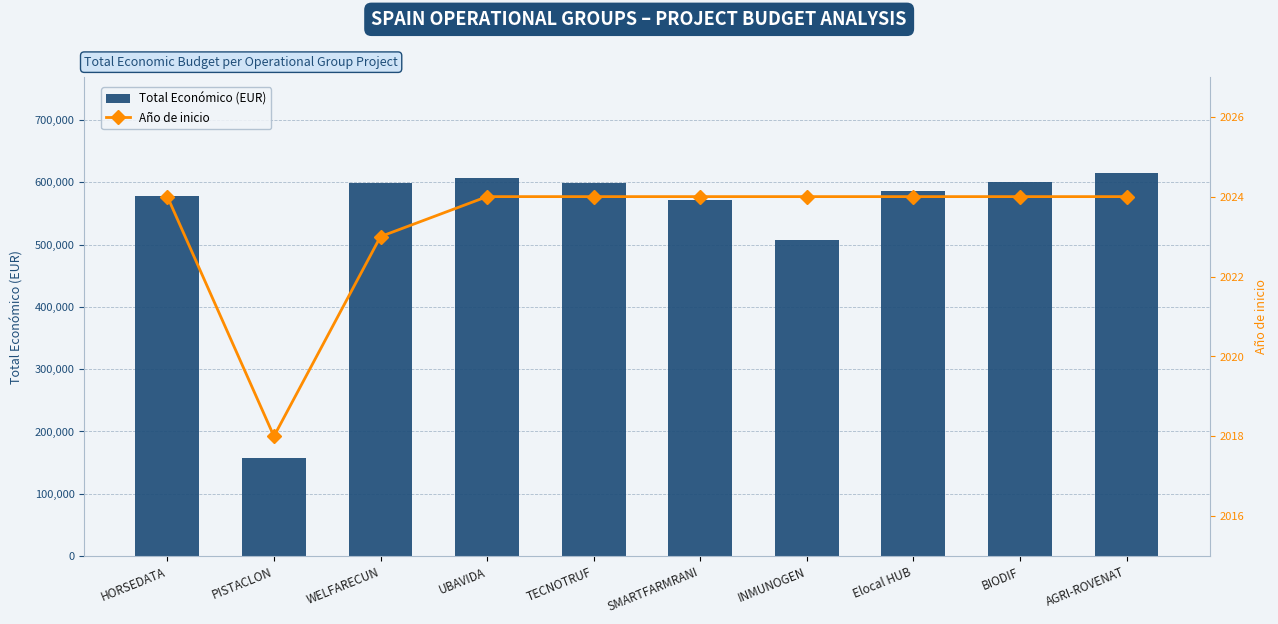

What position from the left is AGRI-ROVENAT?

10